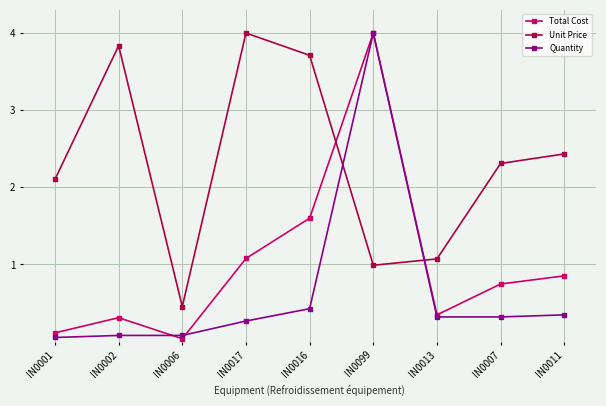

True or false: Quantity has a value of 0.1 at IN0006.

True